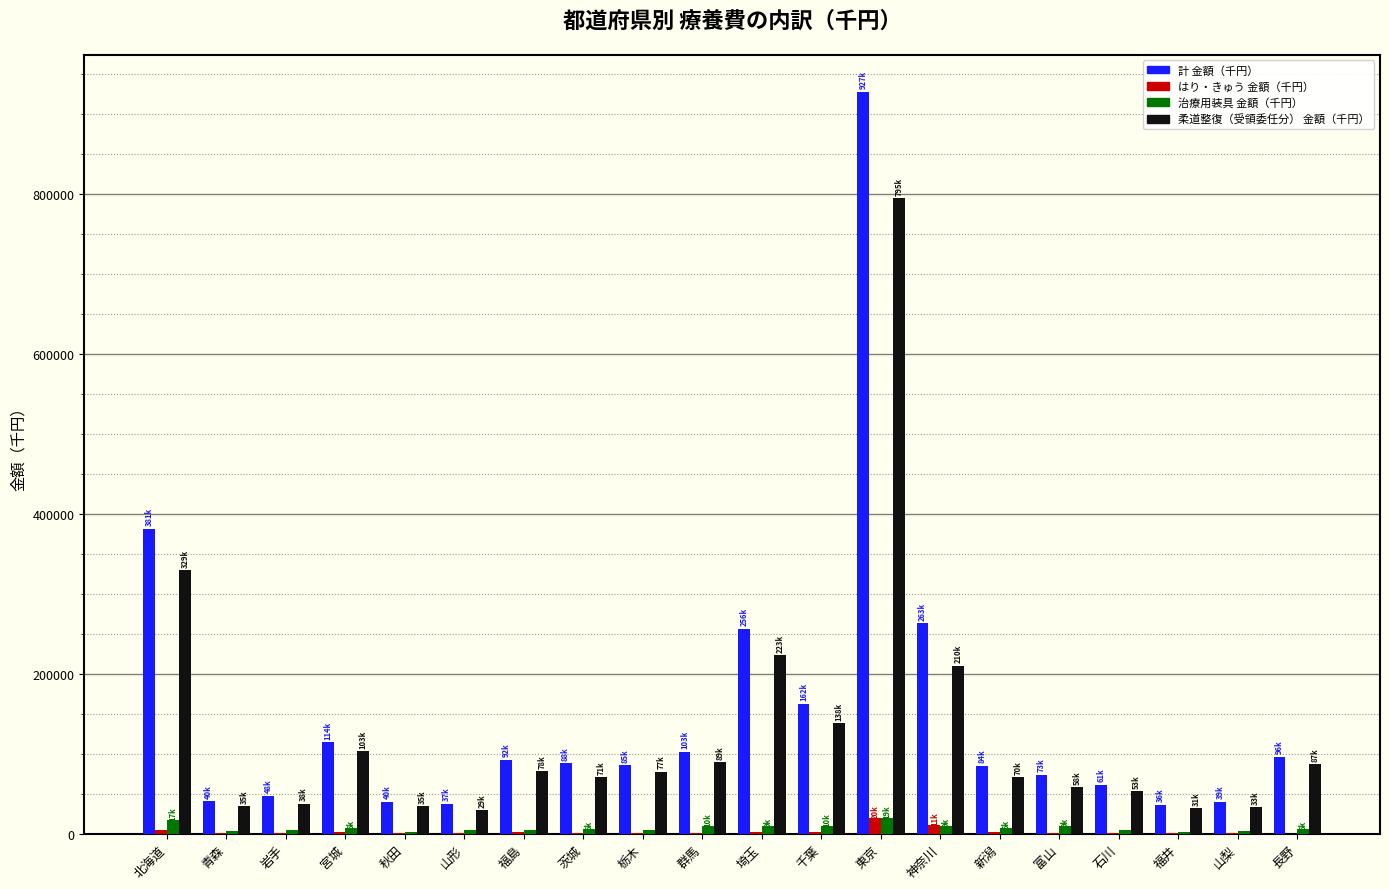

At which label is 柔道整復（受領委任分） 金額（千円） closest to 411937?

北海道